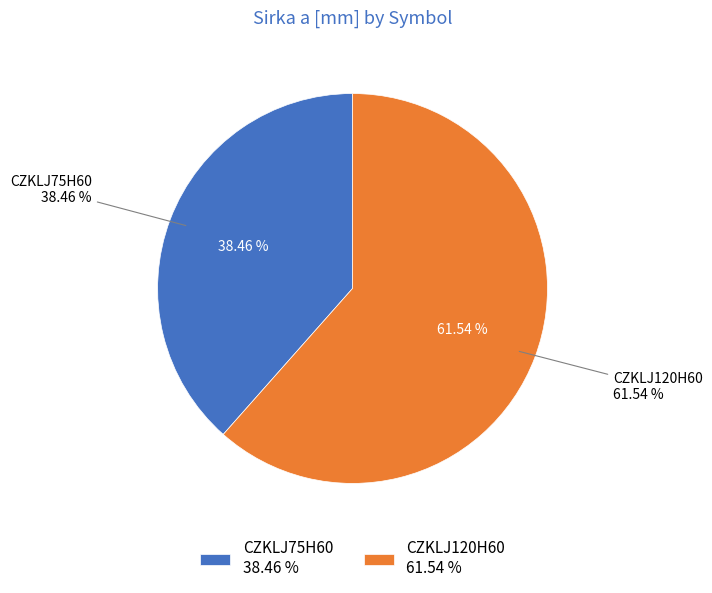

To the nearest percent, what portion does CZKLJ75H60 represent?

38%